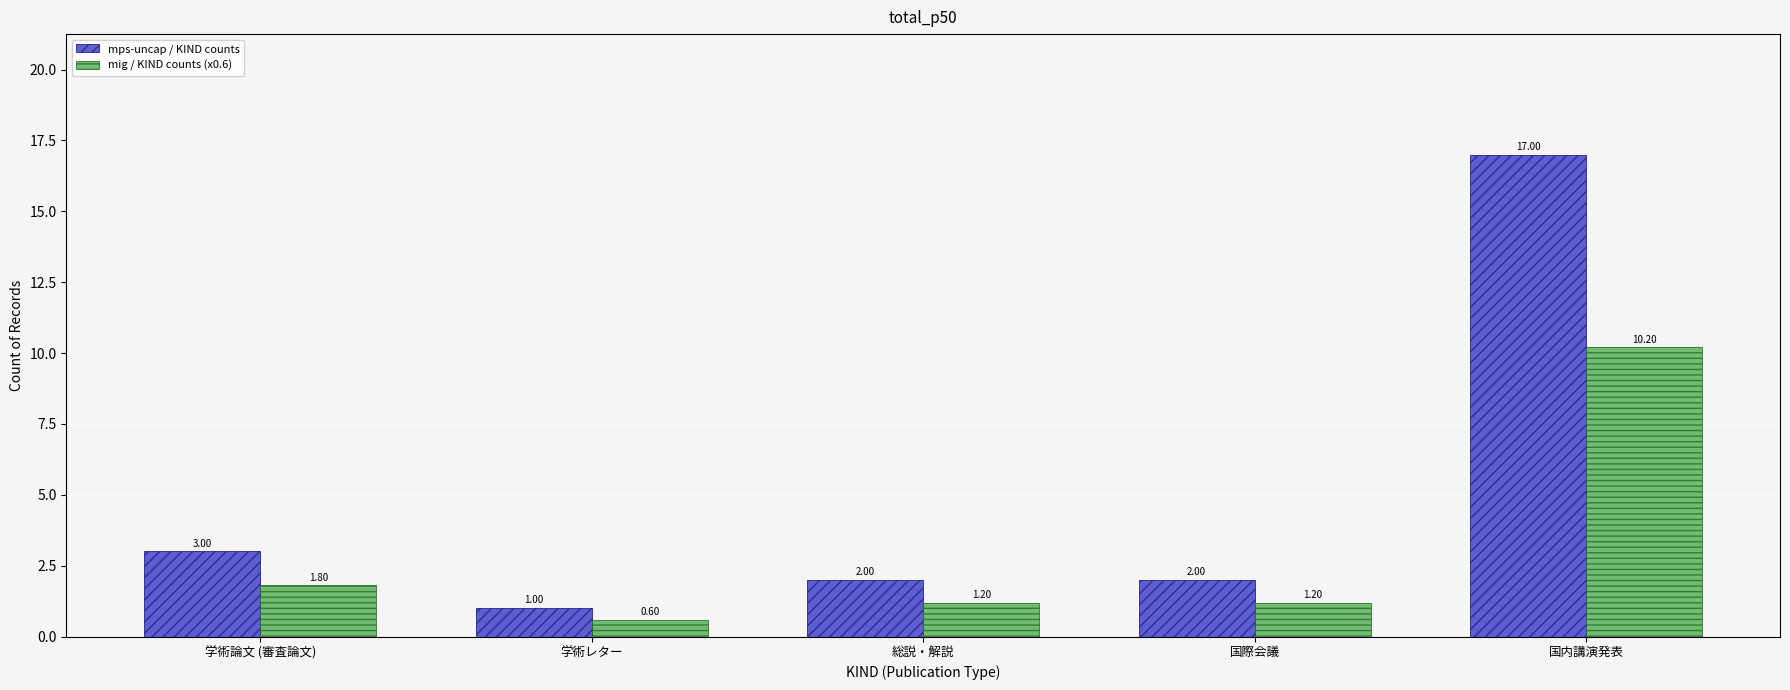

Rank the series at 国際会議 from highest to lowest value.

mps-uncap / KIND counts, mig / KIND counts (x0.6)